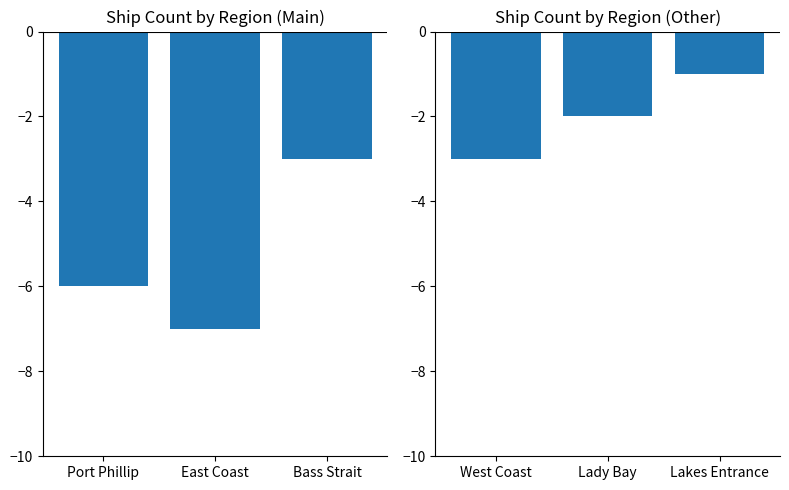

What is the label of the 3rd bar from the right?

Port Phillip